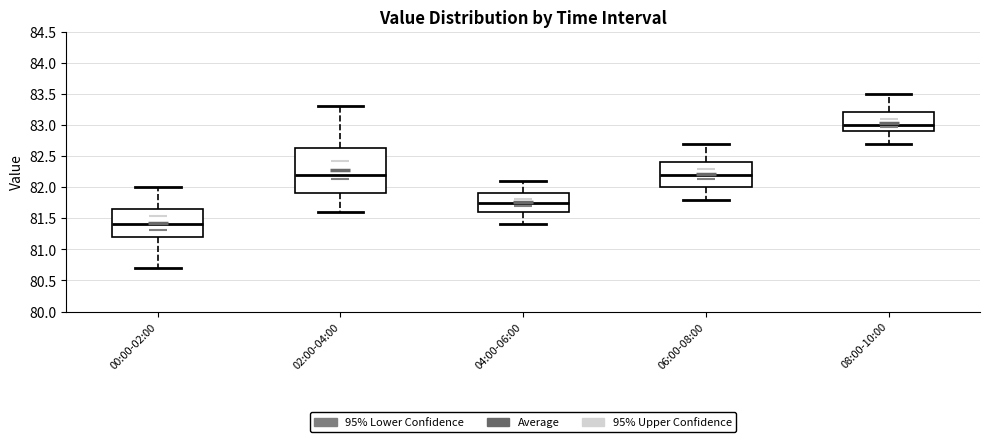

Reading left to right, read every box against the y-axis: the position of its median line, the range the box covers, and the ends of its whiskers. The values are not printed on the chart, so give them approximately, as read against the axis.

00:00-02:00: median 81.40, box 81.20 to 81.65, whiskers 80.70 to 82.00
02:00-04:00: median 82.20, box 81.90 to 82.65, whiskers 81.60 to 83.30
04:00-06:00: median 81.75, box 81.60 to 81.90, whiskers 81.40 to 82.10
06:00-08:00: median 82.20, box 82.00 to 82.40, whiskers 81.80 to 82.70
08:00-10:00: median 83.00, box 82.90 to 83.20, whiskers 82.70 to 83.50